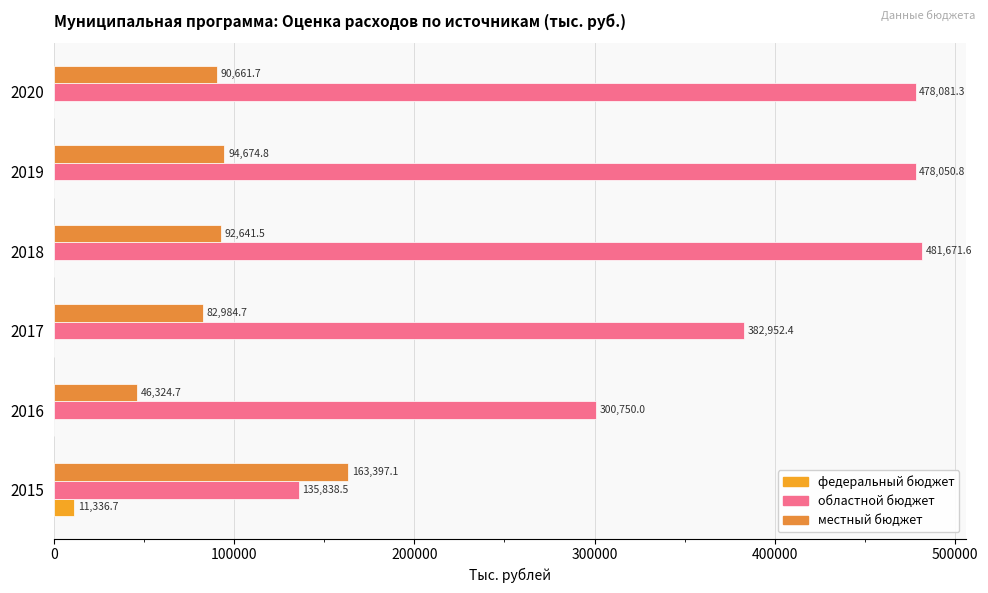

What is the value of the областной бюджет bar at the 2nd from the left?

300750.0